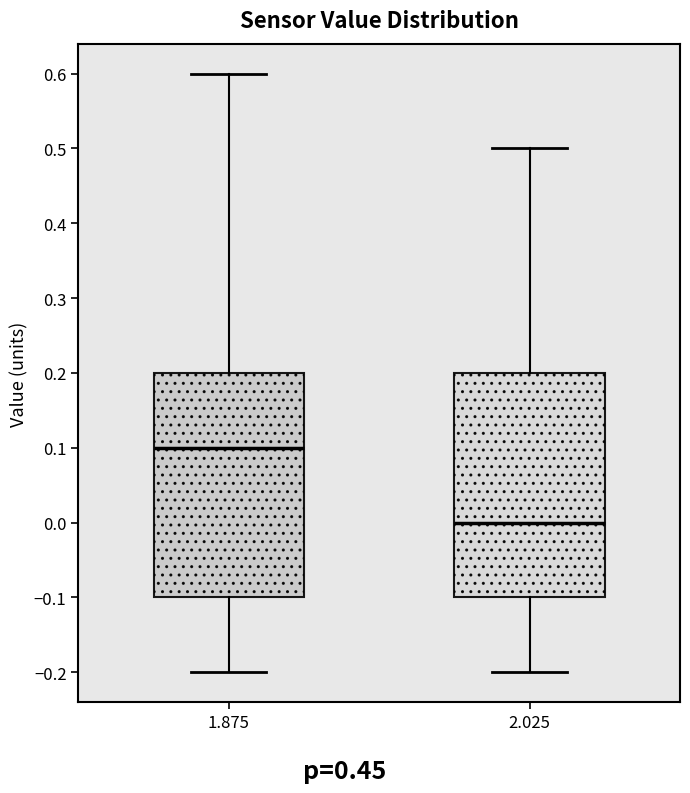

Where is the lower edge of the box at x = 2.025 on the y-axis? The values are not printed on the chart, so give them approximately, as read against the axis.

-0.1